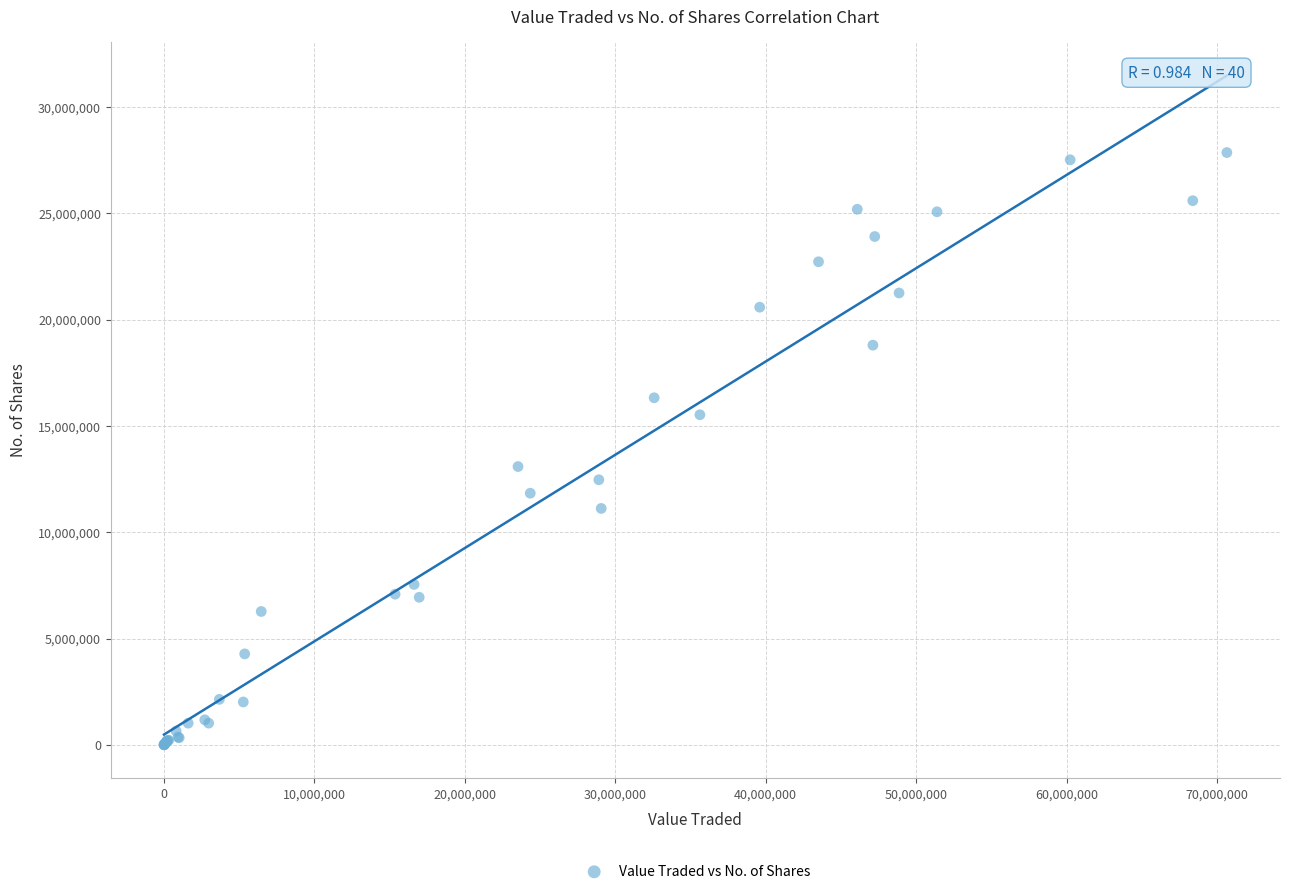

What Y value in the scatter plot is closest to 13933350?

13093749